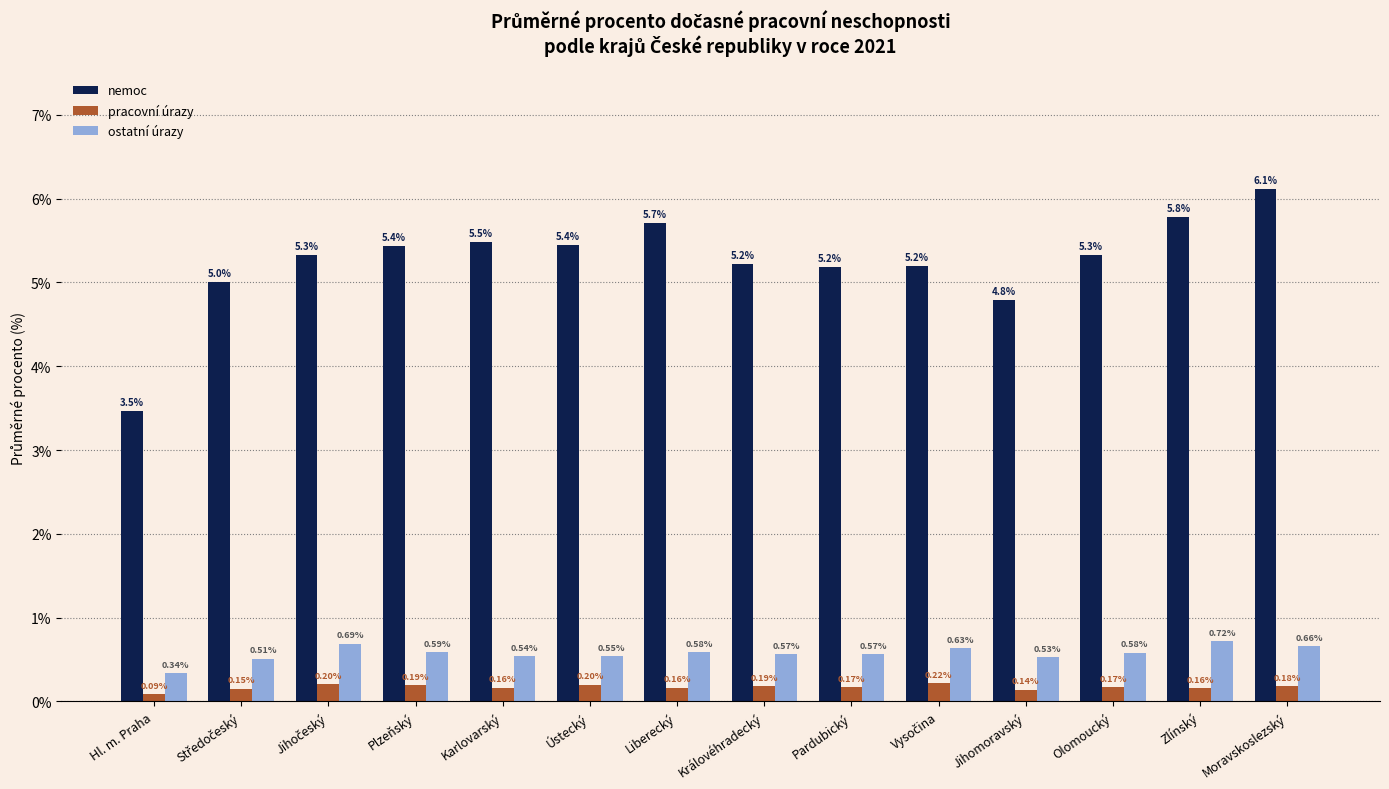

What is the spread (max minus min) of values at Ústecký?

5.2